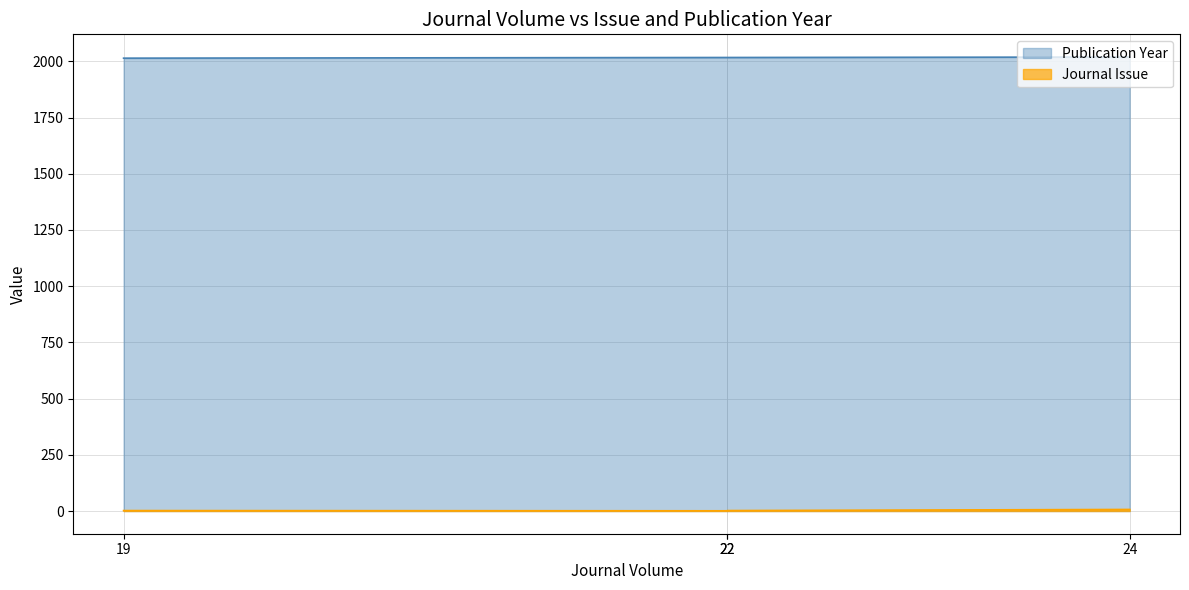

At which category does the chart reach its peak across all series?

24